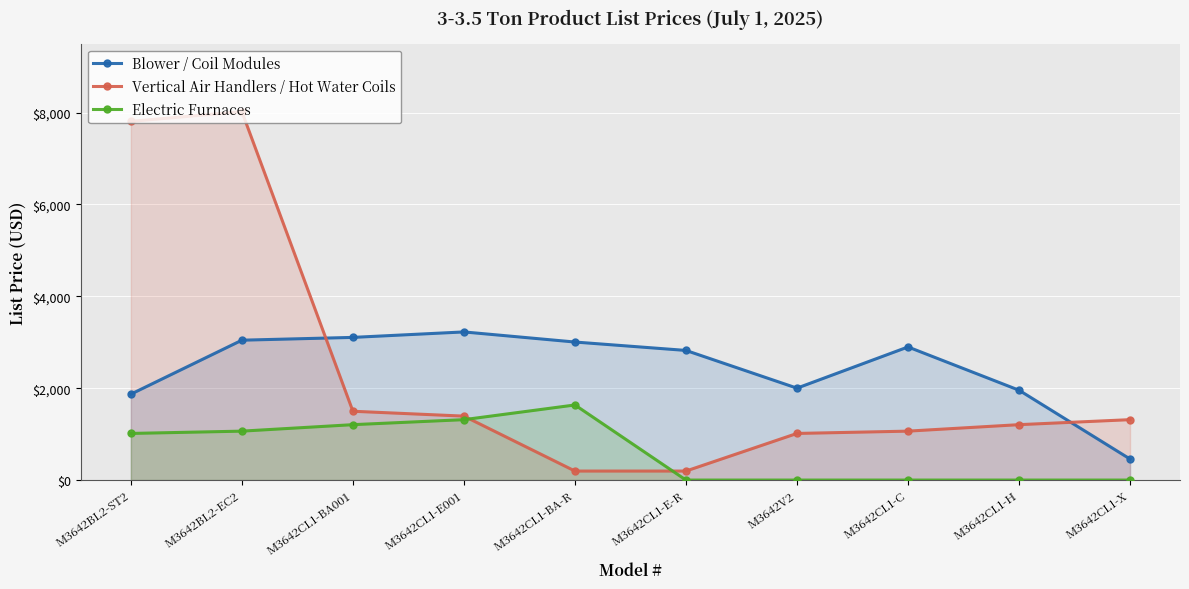

What is the sum of all Electric Furnaces values?

6236